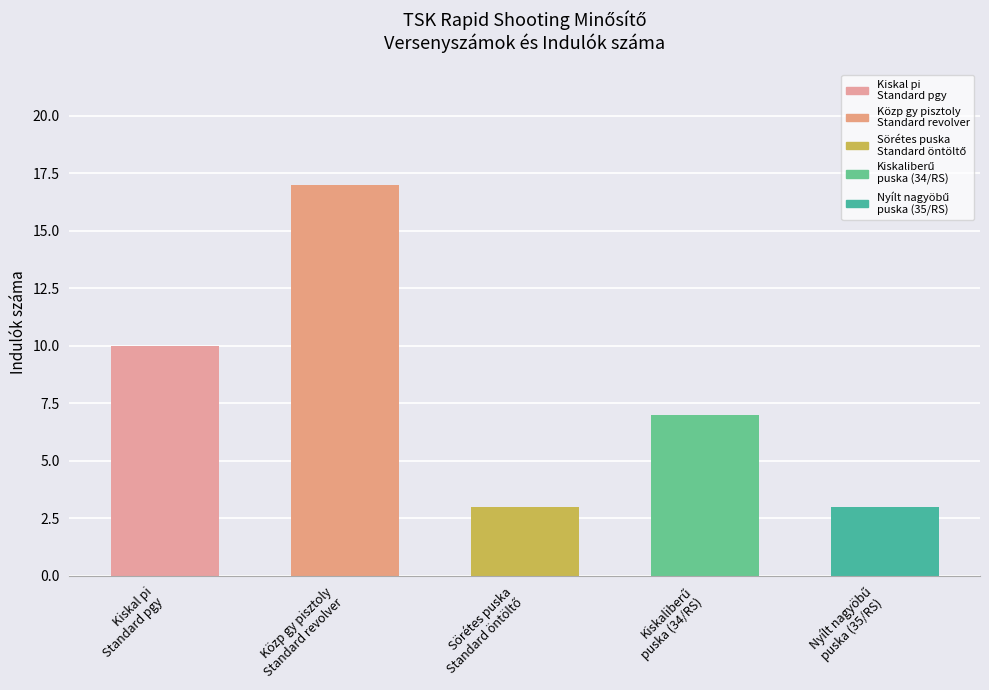

What is the value of the 5th bar from the left?

3